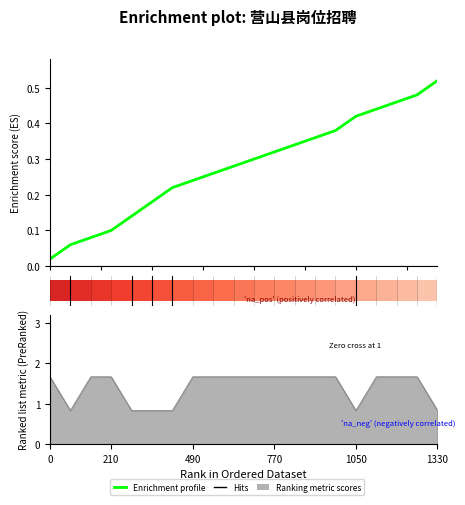

The value at 10 is 0.2. True or false?

False